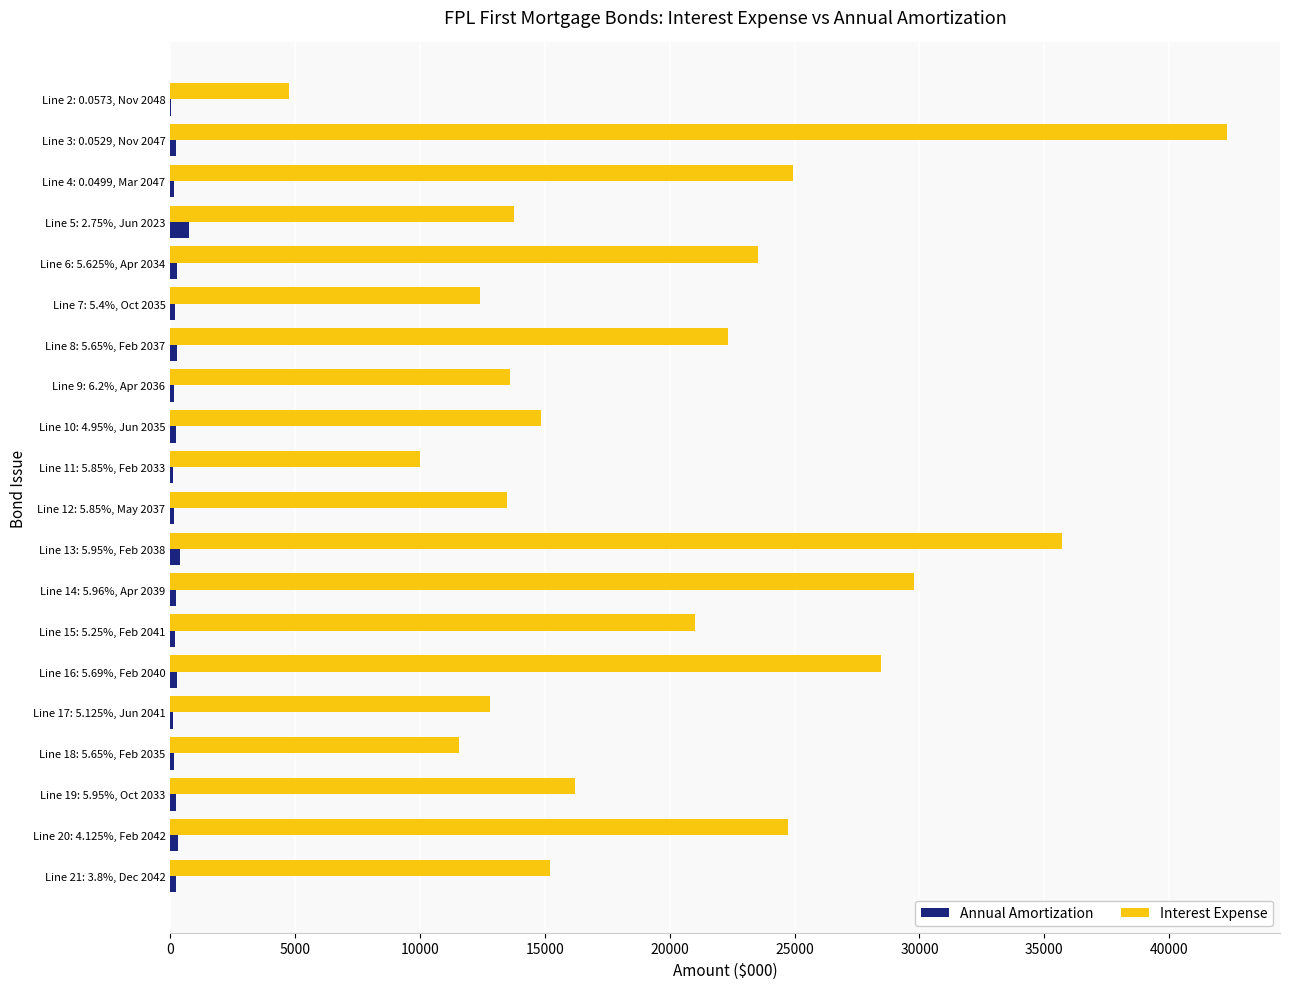

The Interest Expense series shows 16752.6 at Line 20: 4.125%, Feb 2042. True or false?

False